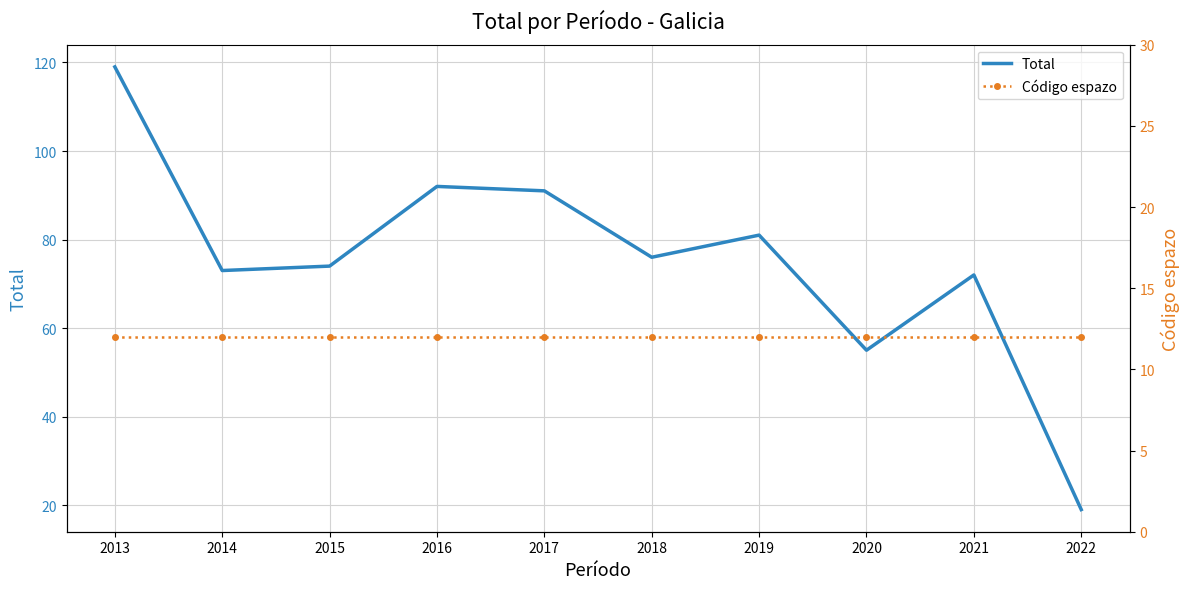

What is the approximate value of Código espazo at 2013?

12